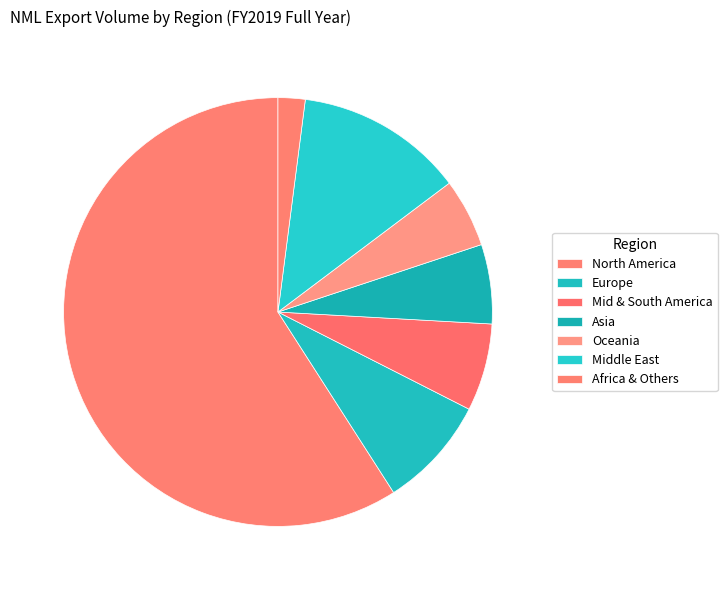

How many slices are in this pie chart?

7